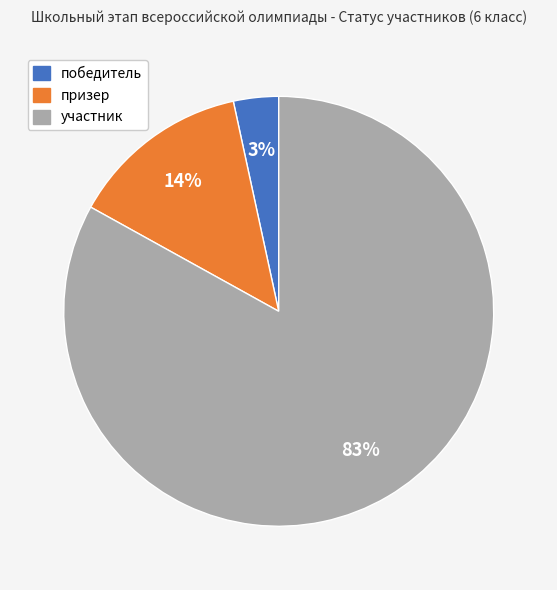

What is the majority slice?

участник